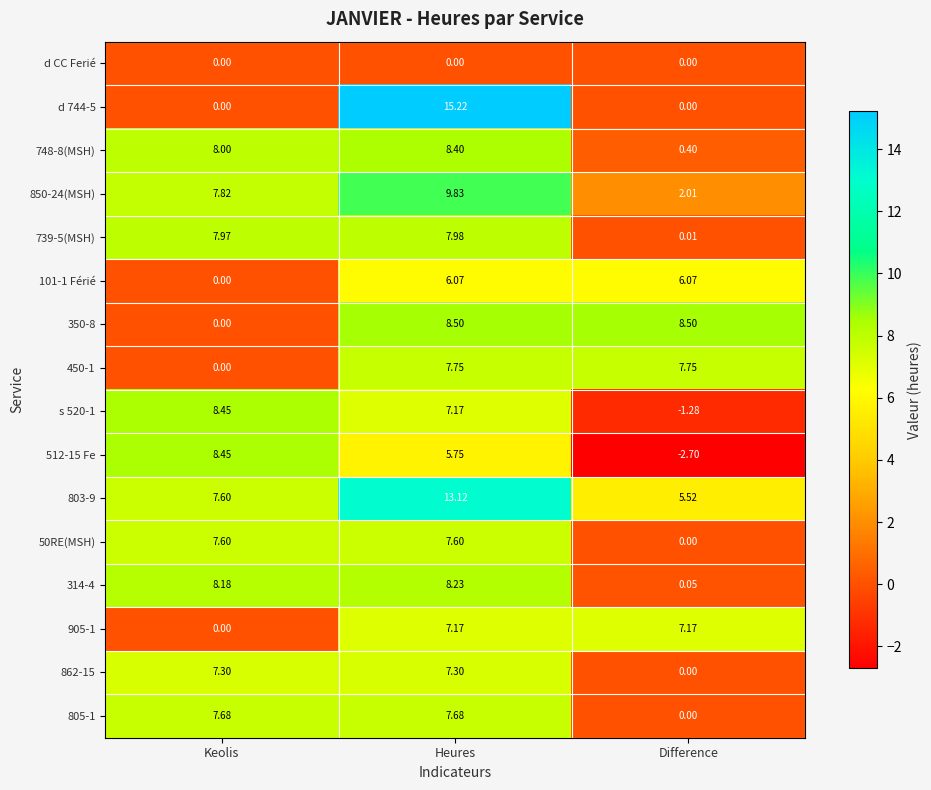

Which series changed the most between Keolis and Heures?

d 744-5